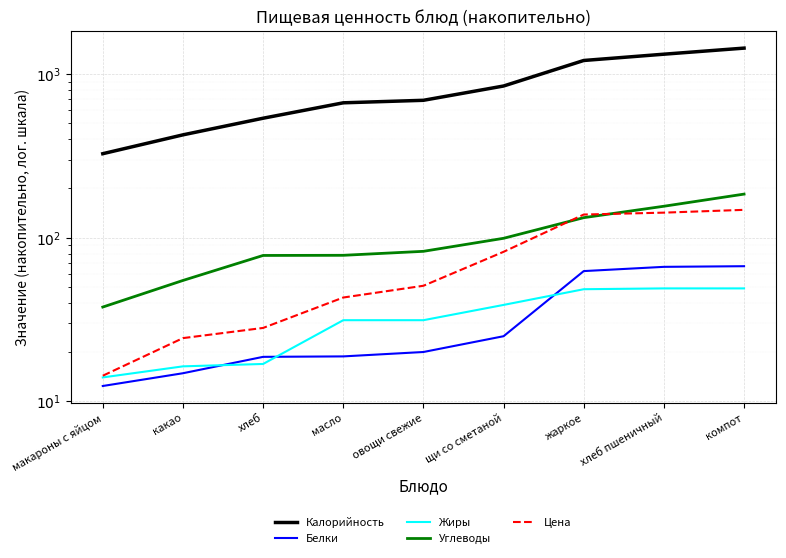

True or false: Калорийность and Белки intersect in this chart.

False